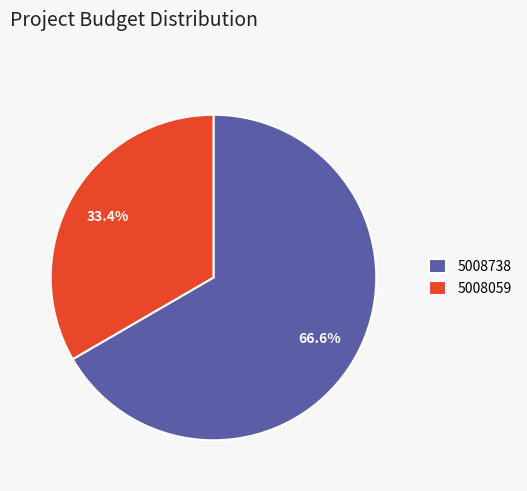

Which slice is the smallest?

5008059